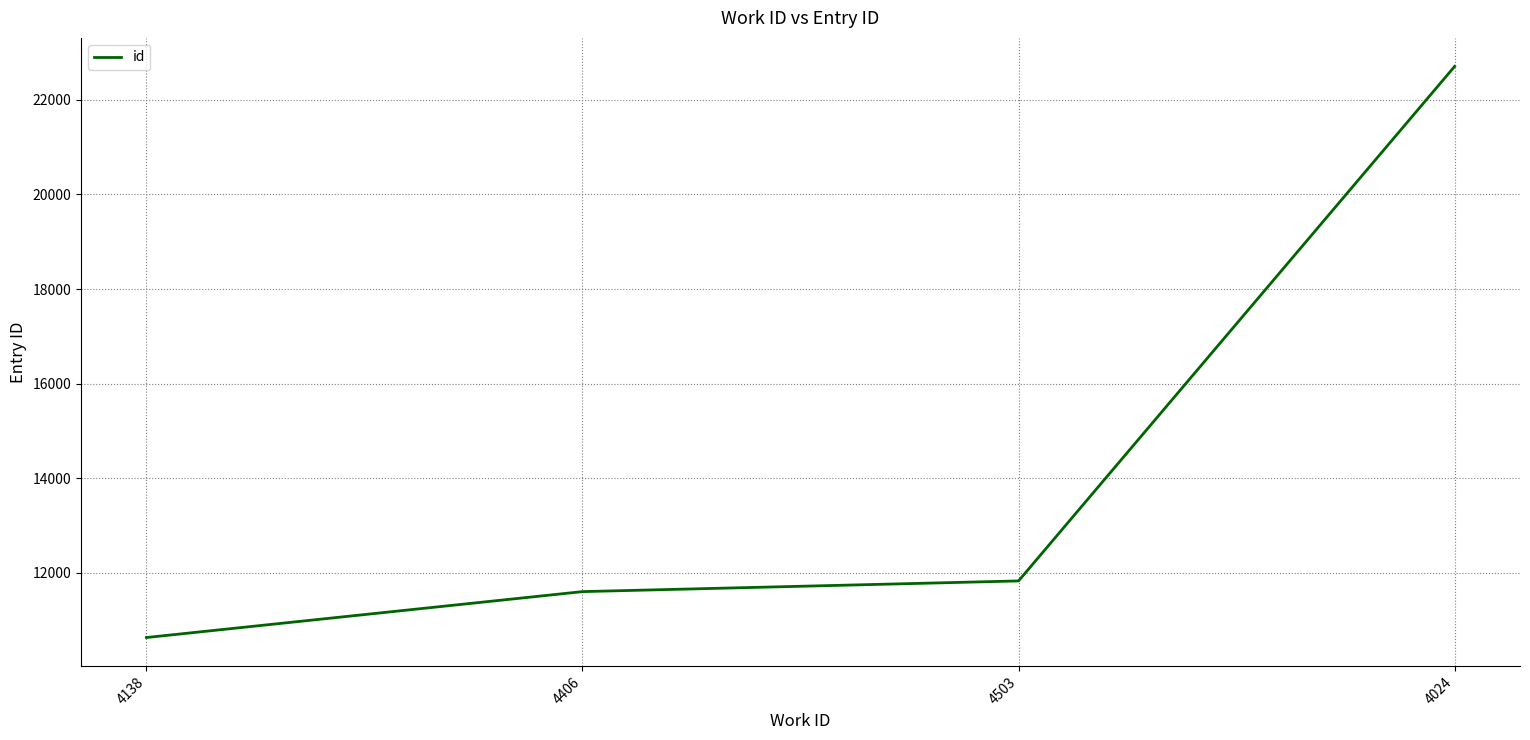

Reading right to left, list all the values displayed in this chart.

4024=22703	4503=11832	4406=11606	4138=10636